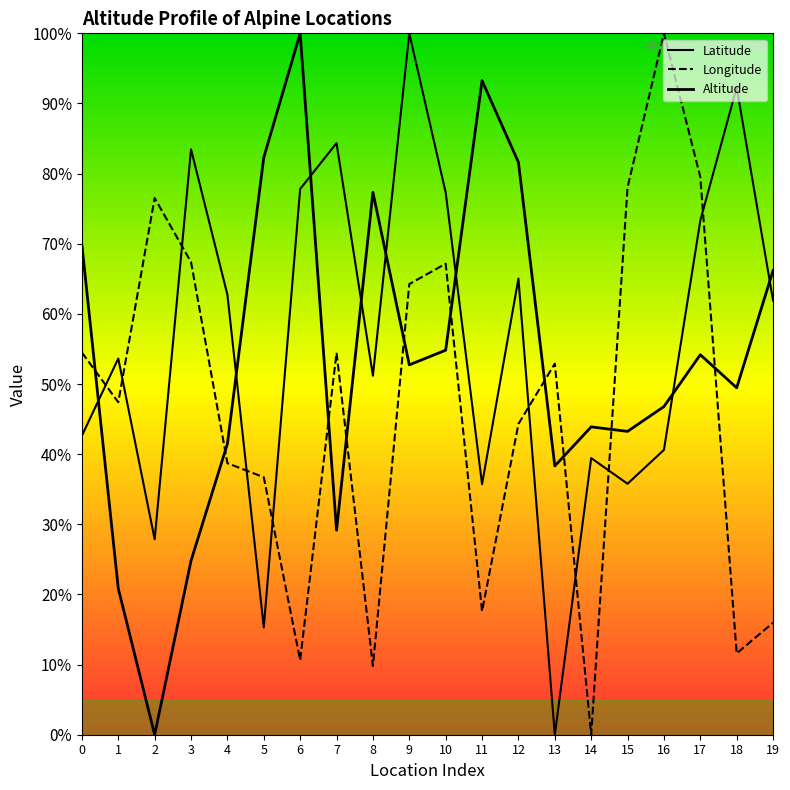

Which category has the highest value in the Altitude series?

6